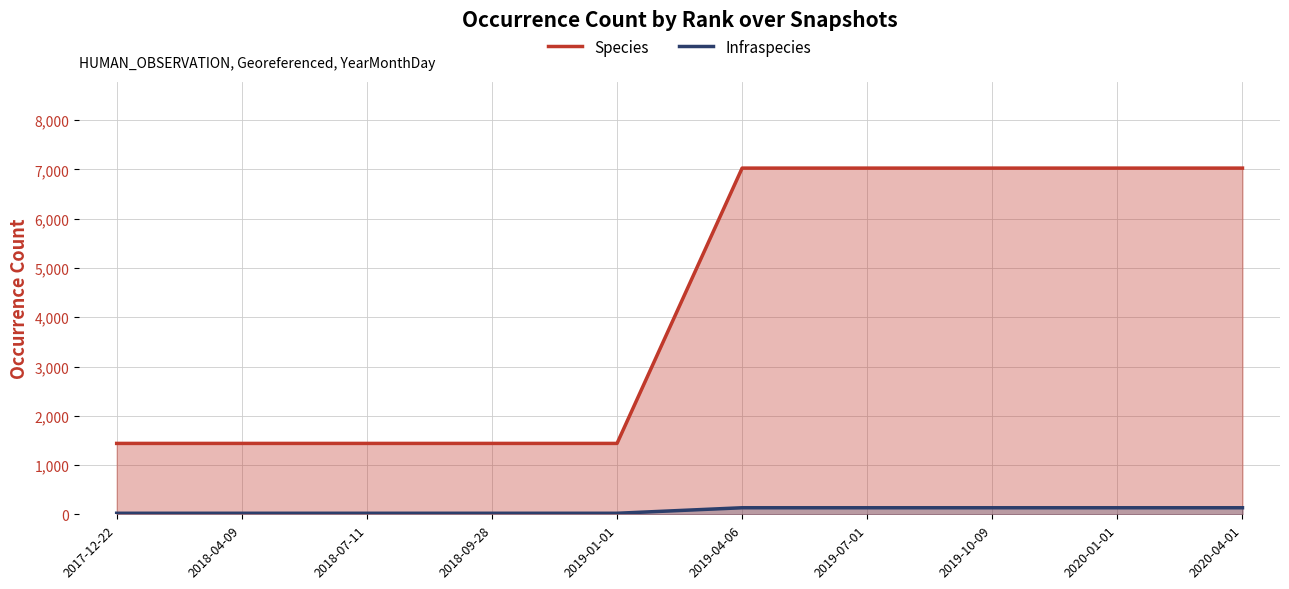

Does the chart display data point markers on the line(s)?

No